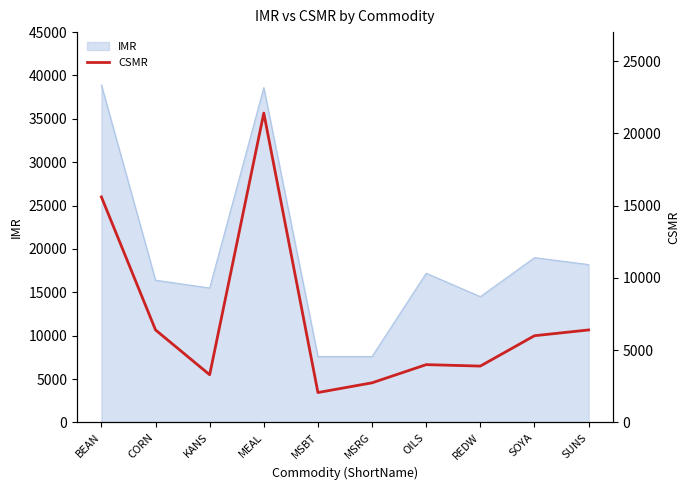

What is the minimum value shown in the chart?

2070